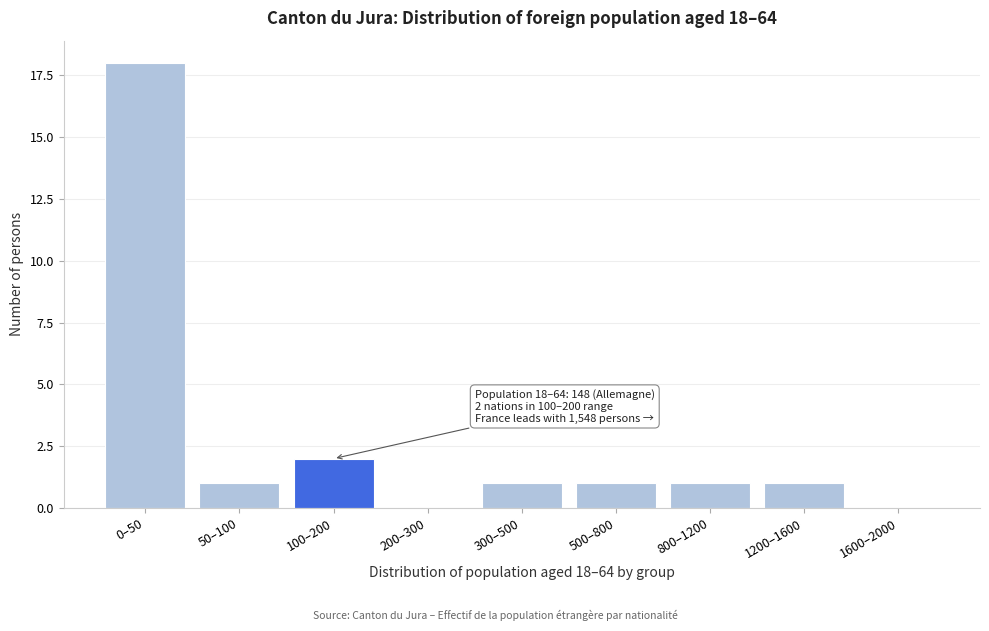

Reading left to right, transcribe all the data shown in this chart.

0–50=18	50–100=1	100–200=2	200–300=0	300–500=1	500–800=1	800–1200=1	1200–1600=1	1600–2000=0